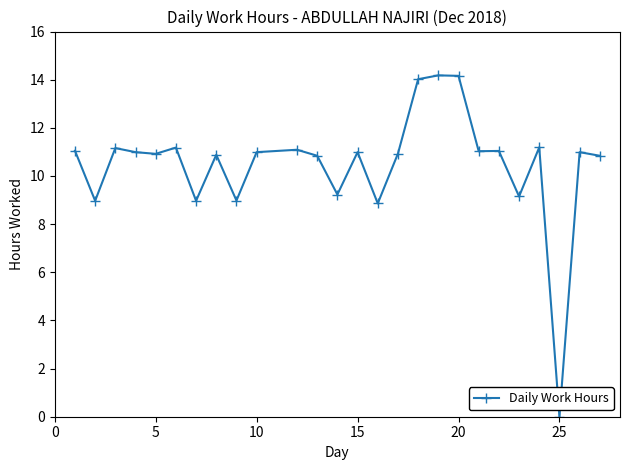

What is the greatest value displayed?

14.2